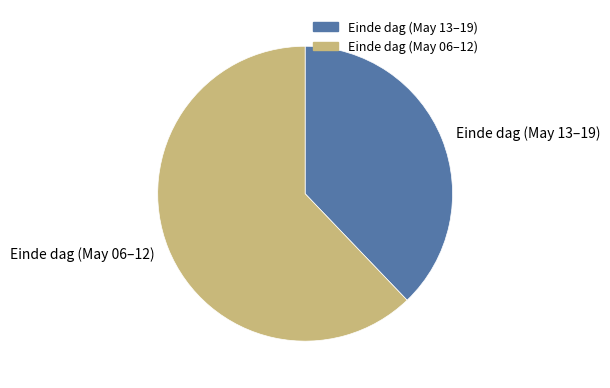

Between Einde dag (May 06–12) and Einde dag (May 13–19), which is larger?

Einde dag (May 06–12)